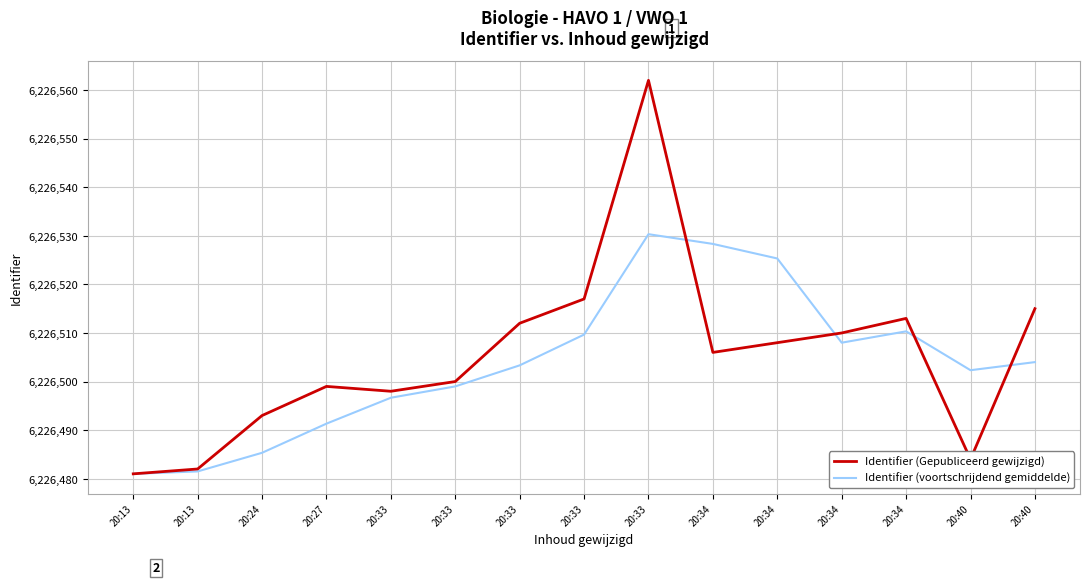

The Identifier (voortschrijdend gemiddelde) series shows 6226508.0 at 20:34. True or false?

True